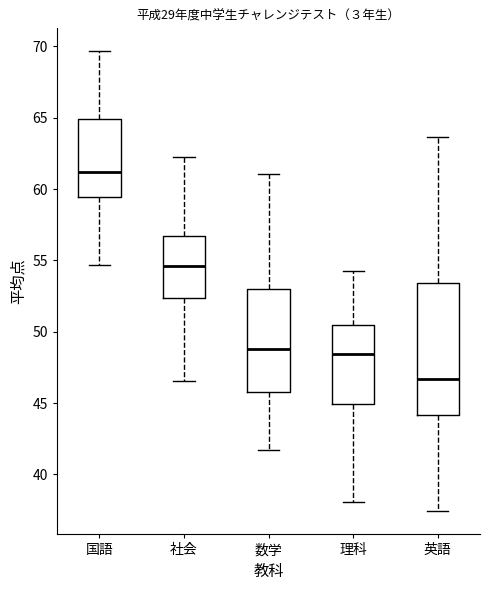

Reading left to right, transcribe this box plot: for each box, give where its median line is, the range the box spans, and where its two whiskers end, as read against the y-axis. The values are not printed on the chart, so give them approximately, as read against the axis.

国語: median 61.0, box 59.5 to 65.0, whiskers 54.5 to 69.5
社会: median 54.5, box 52.5 to 56.5, whiskers 46.5 to 62.5
数学: median 49.0, box 46.0 to 53.0, whiskers 41.5 to 61.0
理科: median 48.5, box 45.0 to 50.5, whiskers 38.0 to 54.5
英語: median 46.5, box 44.0 to 53.5, whiskers 37.5 to 63.5